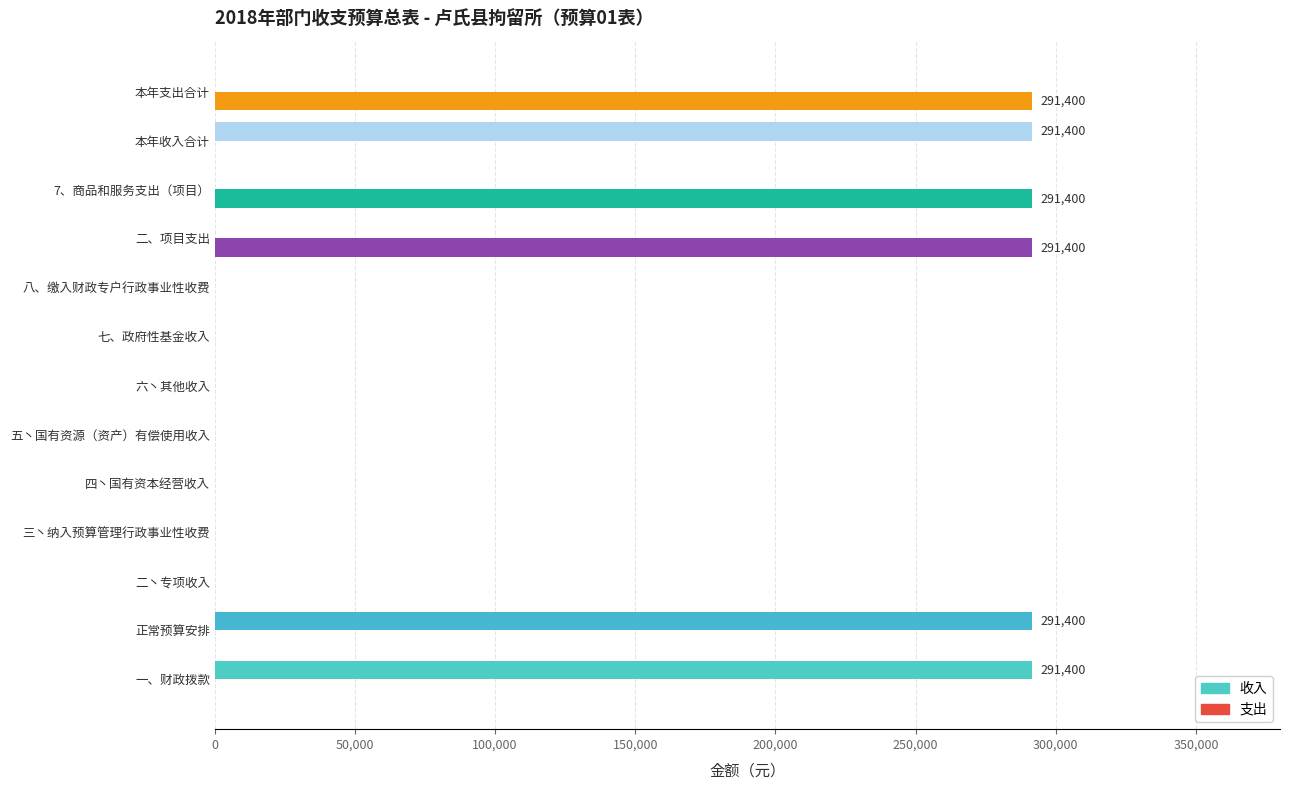

What is the highest value of the 支出 series?

291400